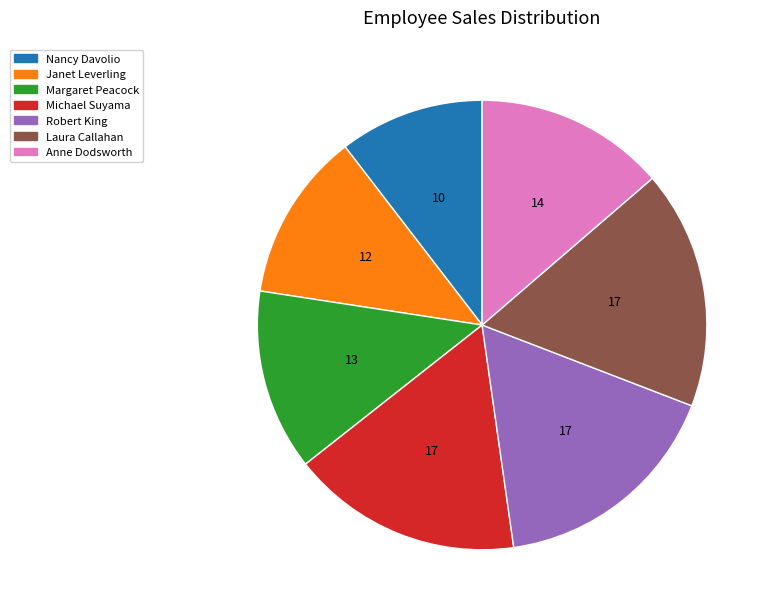

Which has a higher value, Michael Suyama or Nancy Davolio?

Michael Suyama